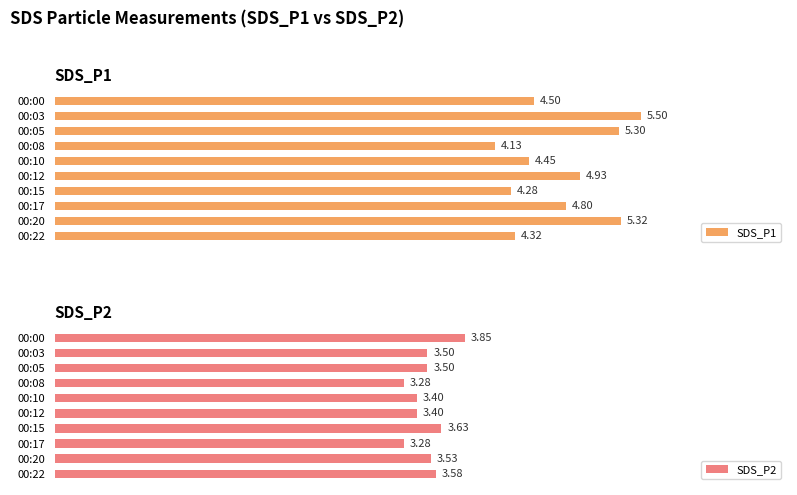

How many categories are shown in the chart?

10